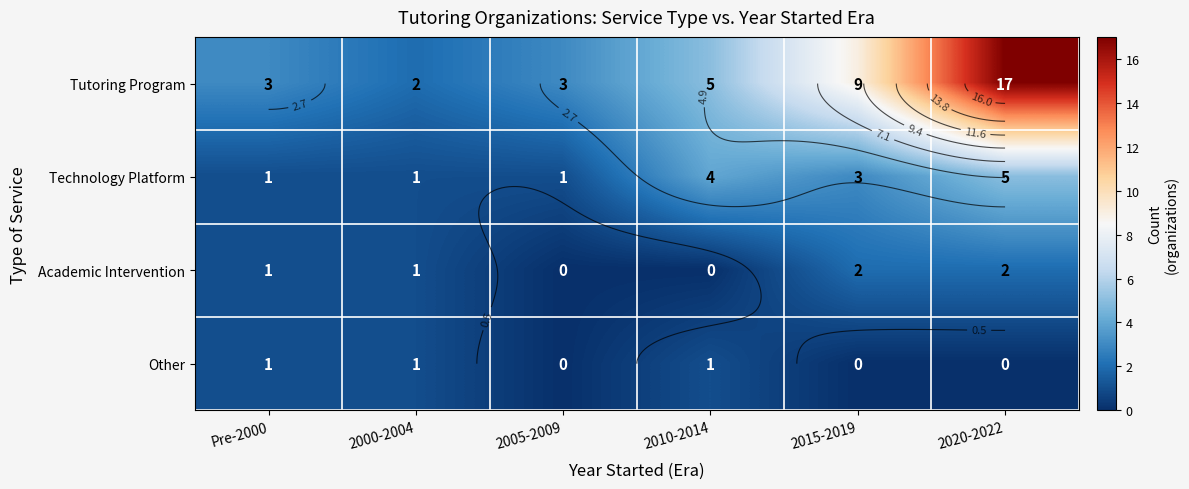

How many series are shown in this chart?

4